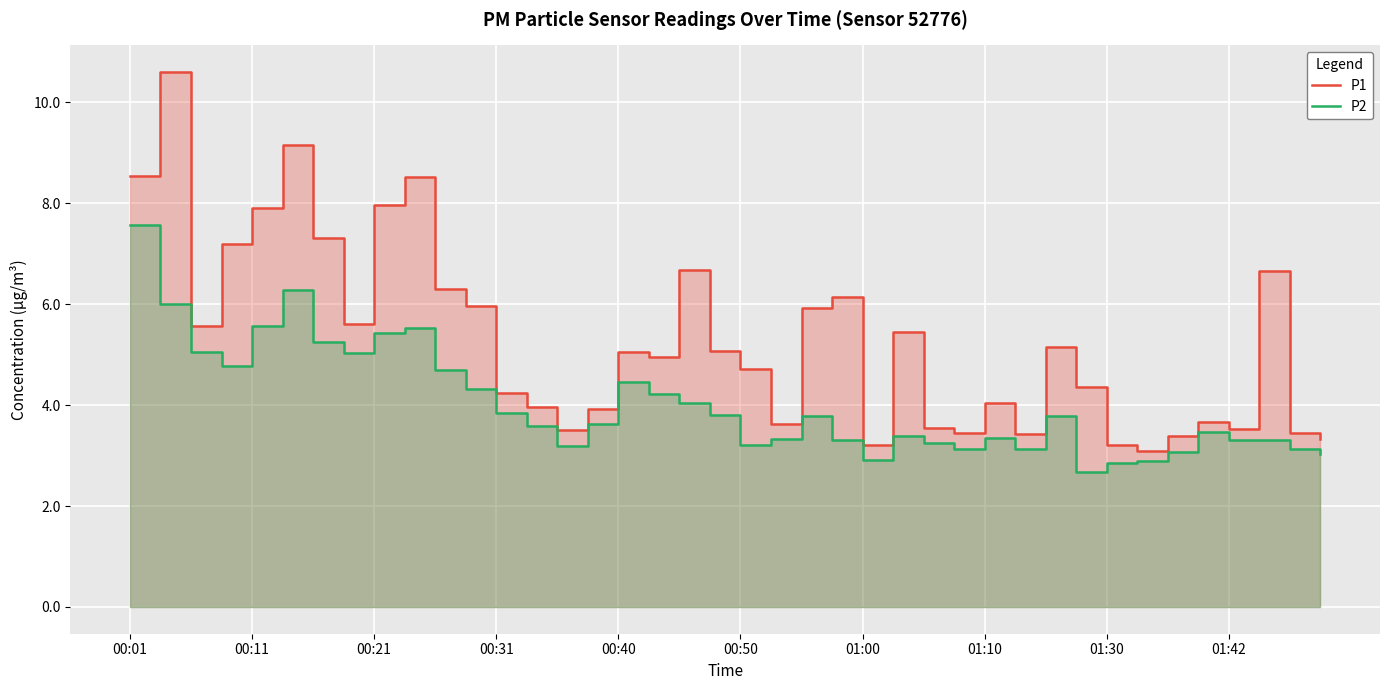

How many interior local peaks does the P1 series have?

11